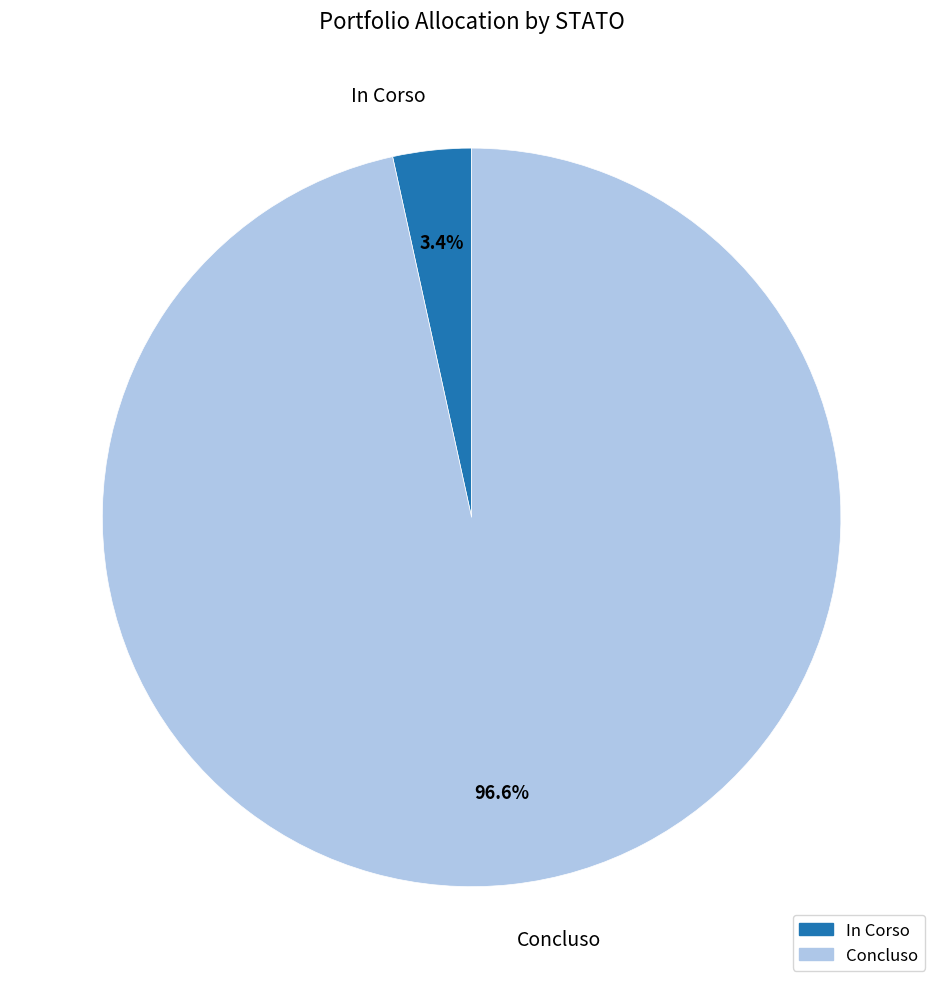

To the nearest percent, what is the difference between the largest and smallest slice percentages?

93%